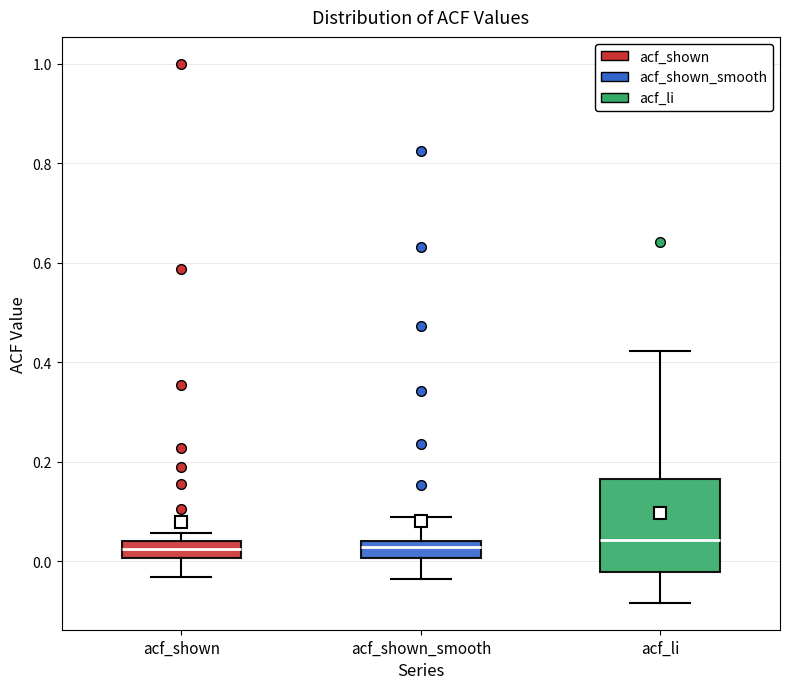

Reading left to right, transcribe this box plot: for each box, give where its median line is, the range the box spans, and where its two whiskers end, as read against the y-axis. The values are not printed on the chart, so give them approximately, as read against the axis.

acf_shown: median 0.02, box 0.00 to 0.04, whiskers -0.04 to 0.06
acf_shown_smooth: median 0.02, box 0.00 to 0.04, whiskers -0.04 to 0.08
acf_li: median 0.04, box -0.02 to 0.16, whiskers -0.08 to 0.42